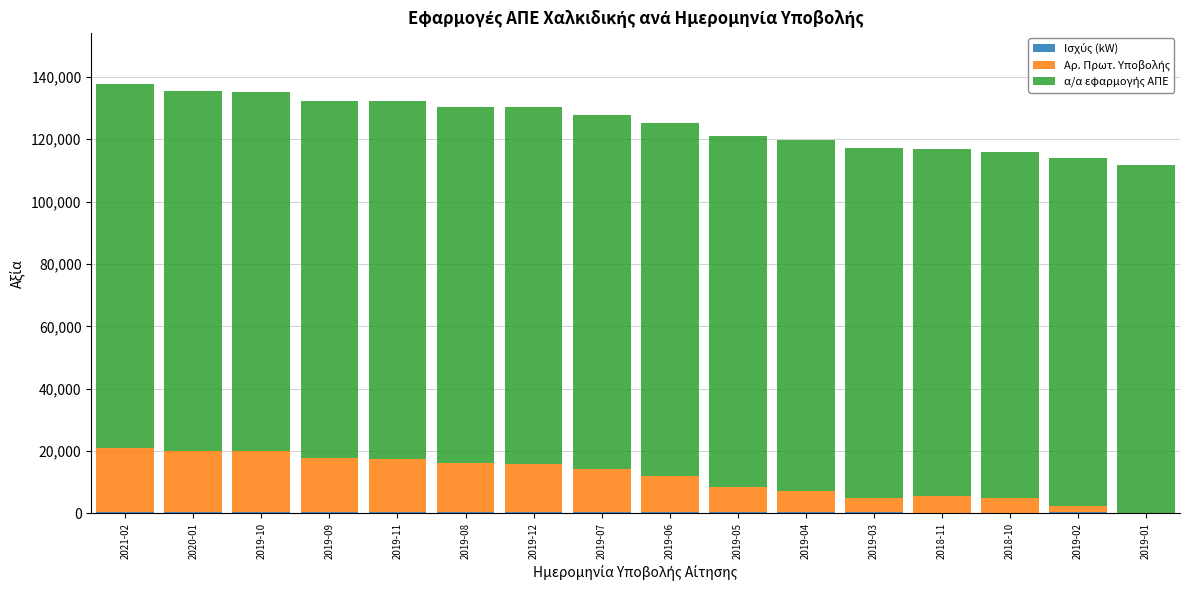

Count the number of data series in this chart.

3